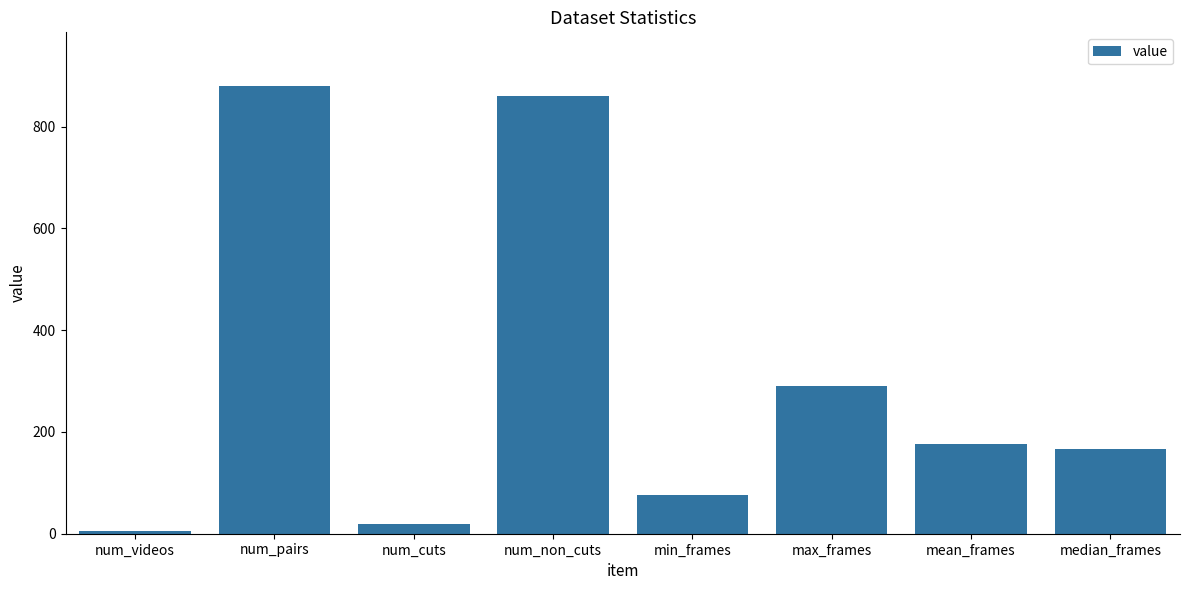

Which has a higher value, min_frames or max_frames?

max_frames